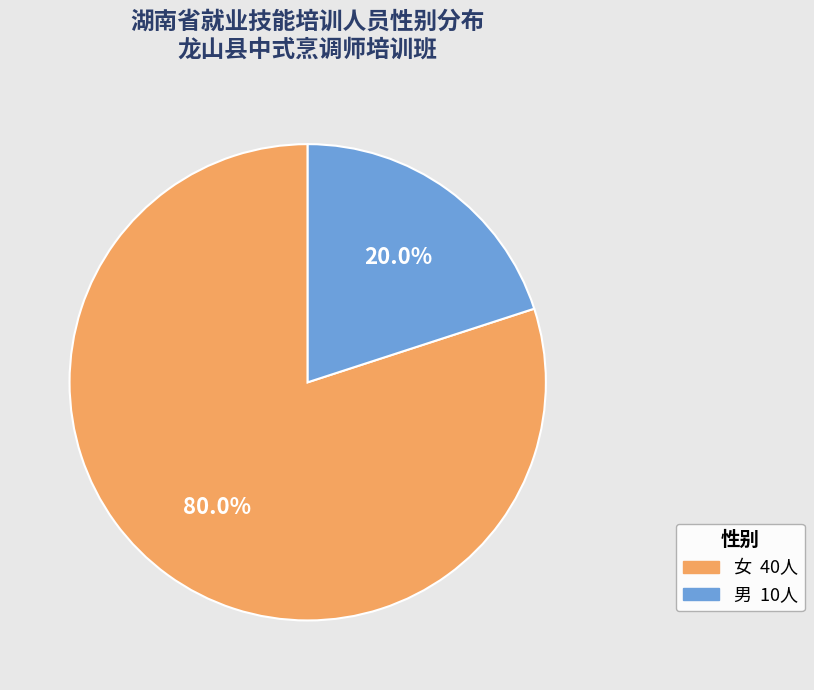

Which slice represents more than half of the pie?

女